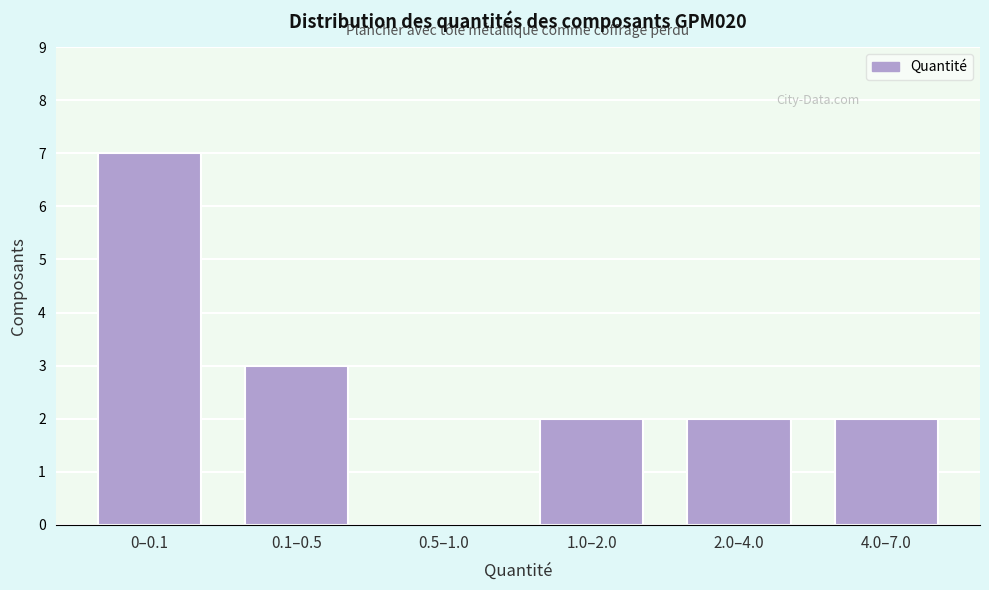

Reading left to right, list all the values displayed in this chart.

0–0.1=7	0.1–0.5=3	0.5–1.0=0	1.0–2.0=2	2.0–4.0=2	4.0–7.0=2